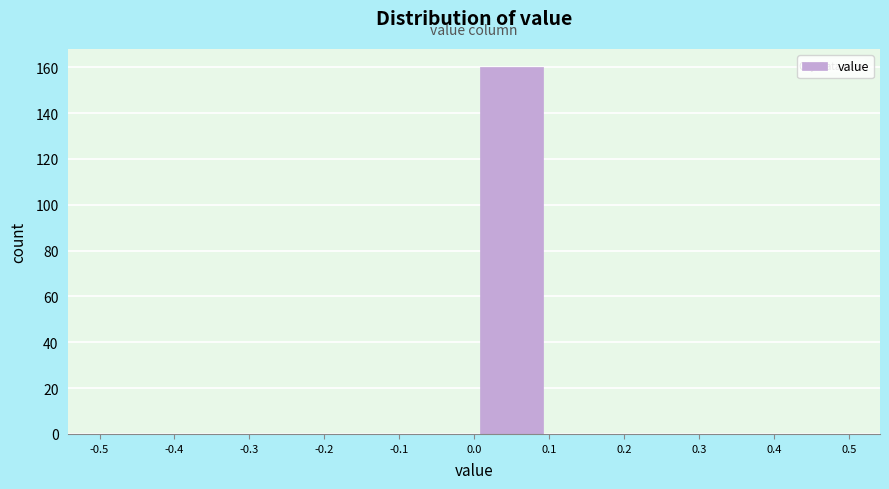

How tall is the bar that spans 0.0 to 0.1 on the x-axis? The values are not printed on the chart, so give them approximately, as read against the axis.

160